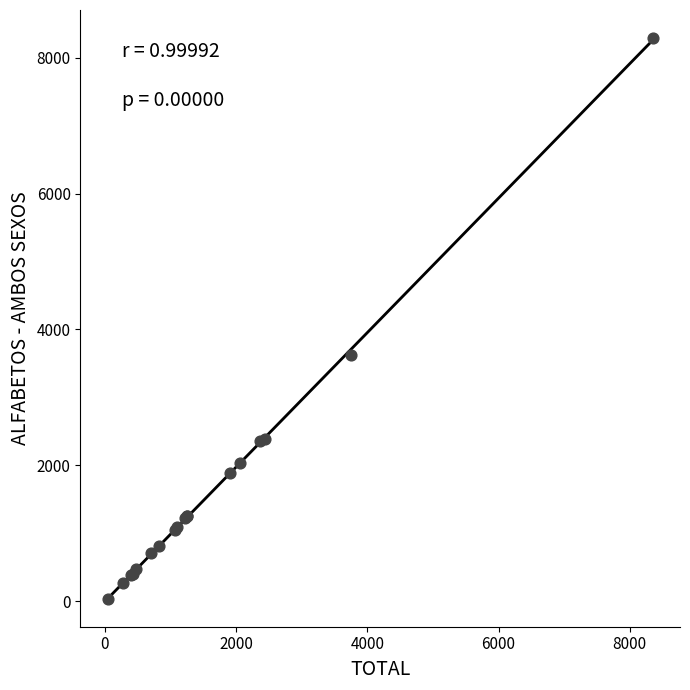

What Y value in the scatter plot is closest to 4163?

3629